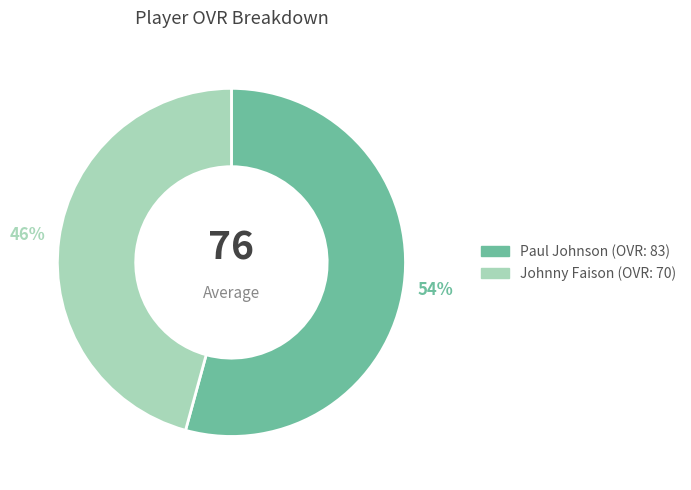

To the nearest percent, what is the difference between the largest and smallest slice percentages?

8%